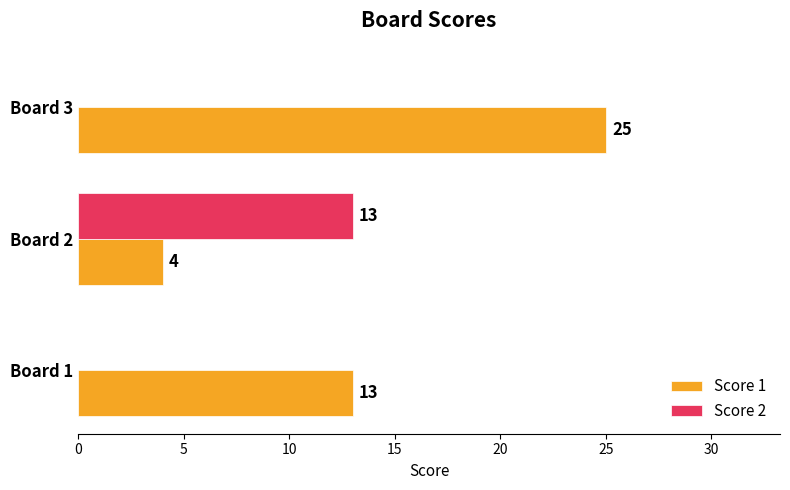

Where is Score 1 nearest to the value 14?

Board 1